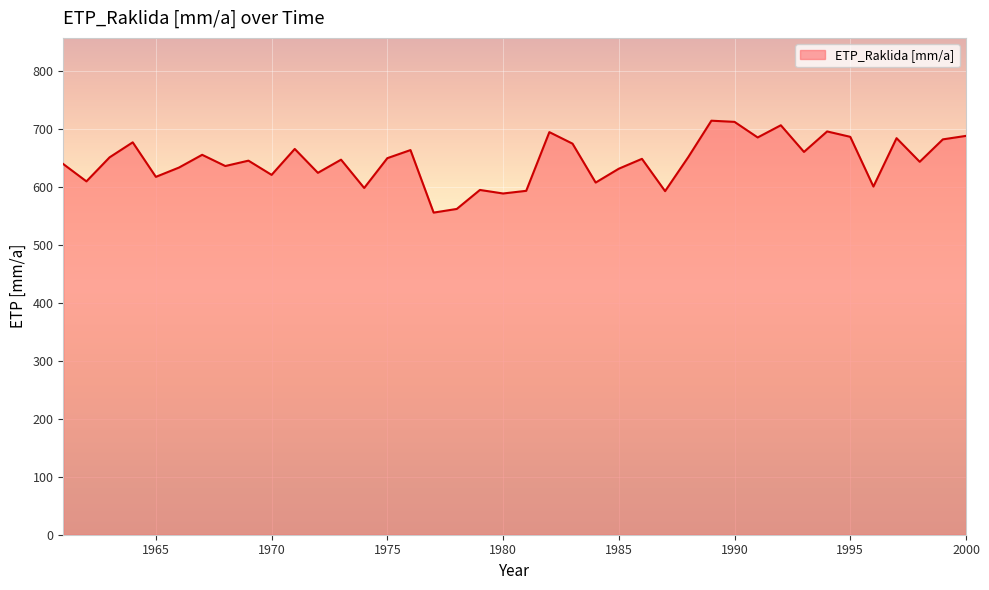

What is the difference between the maximum and minimum values?

158.6